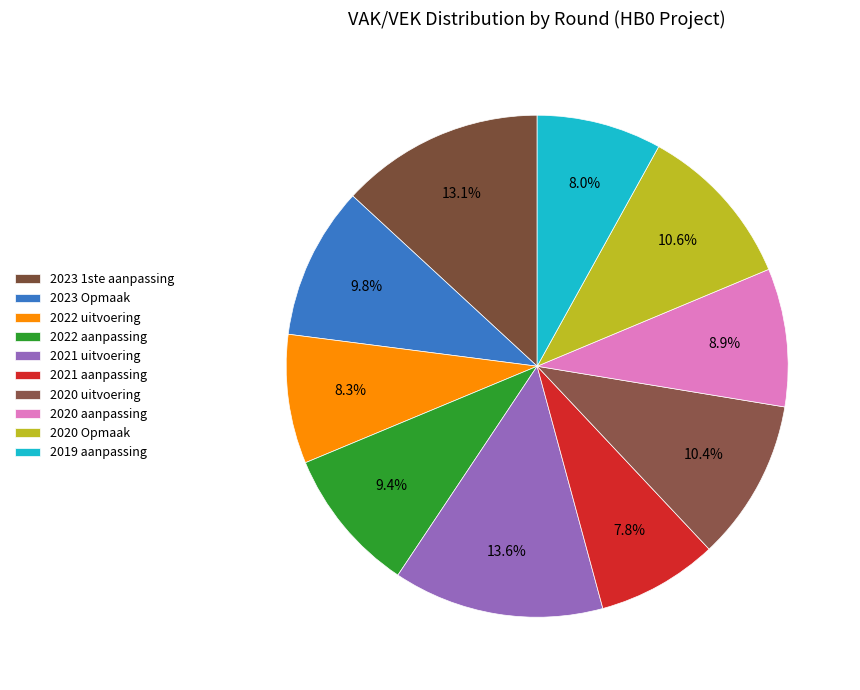

What percentage do 2023 Opmaak and 2022 uitvoering together represent?

18.1%